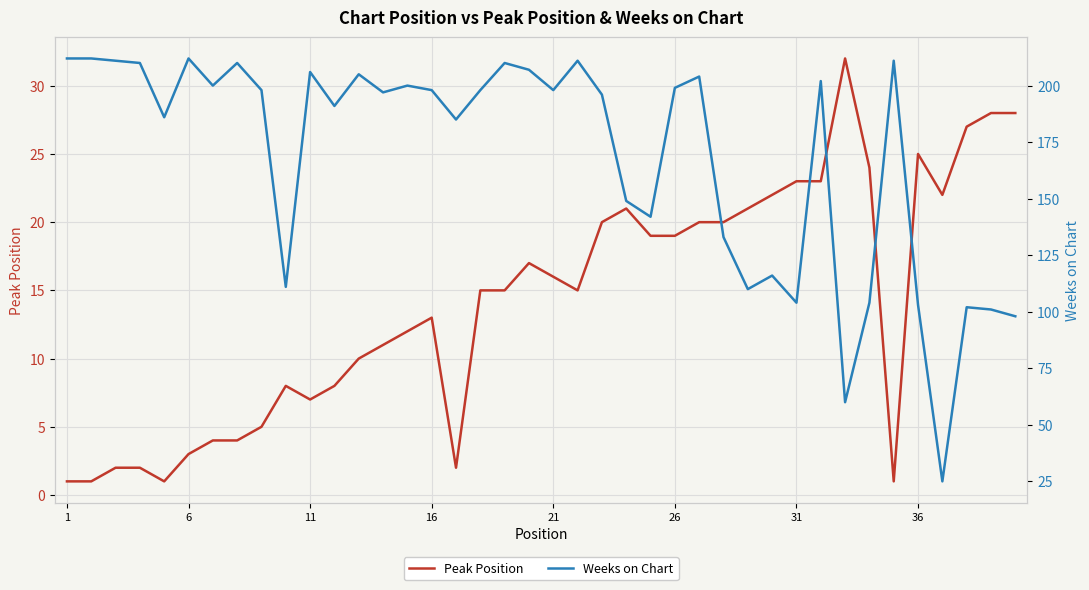

What is the maximum value for Peak Position?

32